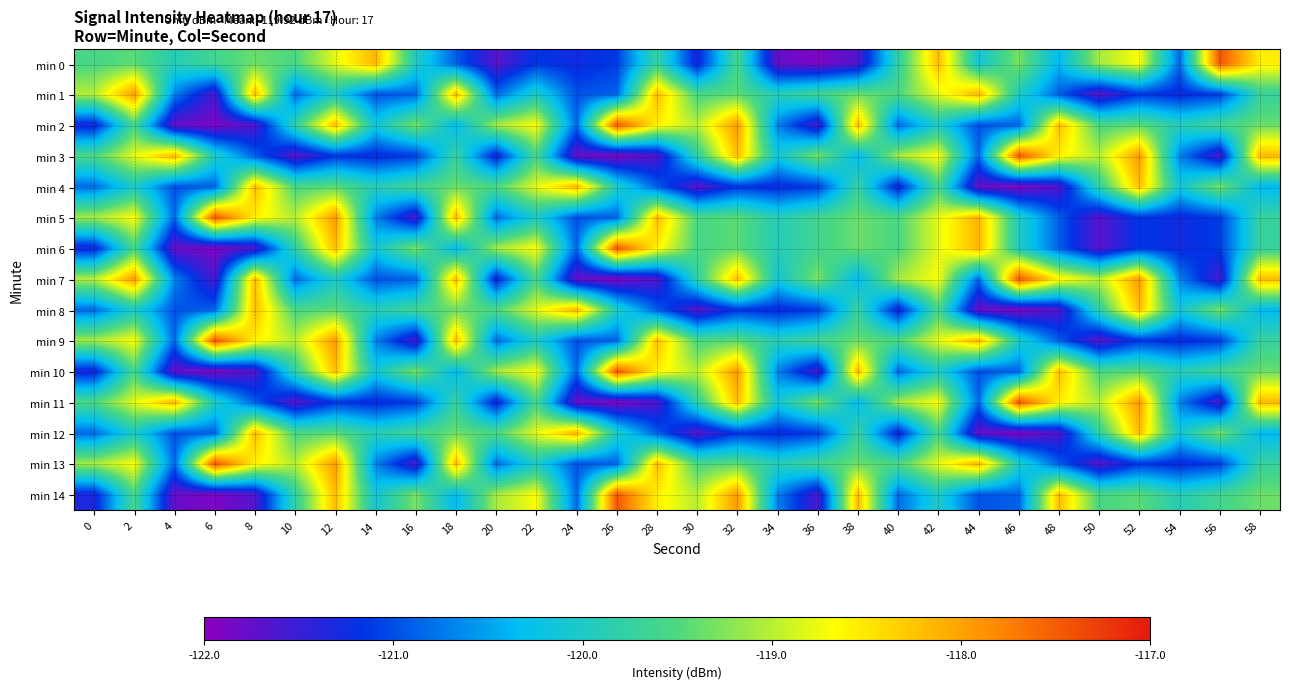

Rank the series by their maximum value, from highest to lowest.

min 0, min 2, min 3, min 5, min 6, min 7, min 9, min 10, min 11, min 13, min 14, min 1, min 4, min 8, min 12